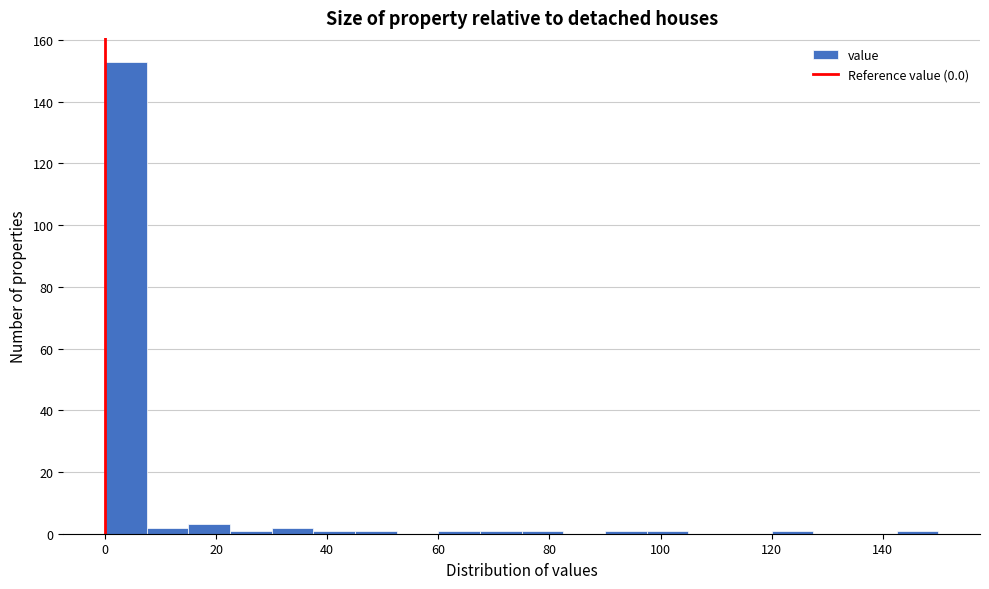

Around what value on the x-axis is the tallest bar? Give the approximate position of its centre, as read against the axis.

4